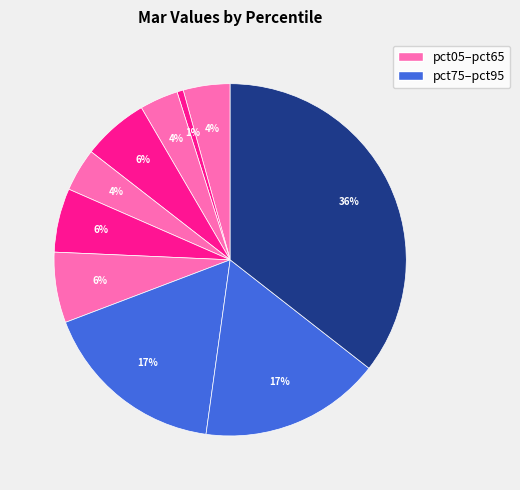

To the nearest percent, what is the average slice percentage?

10%